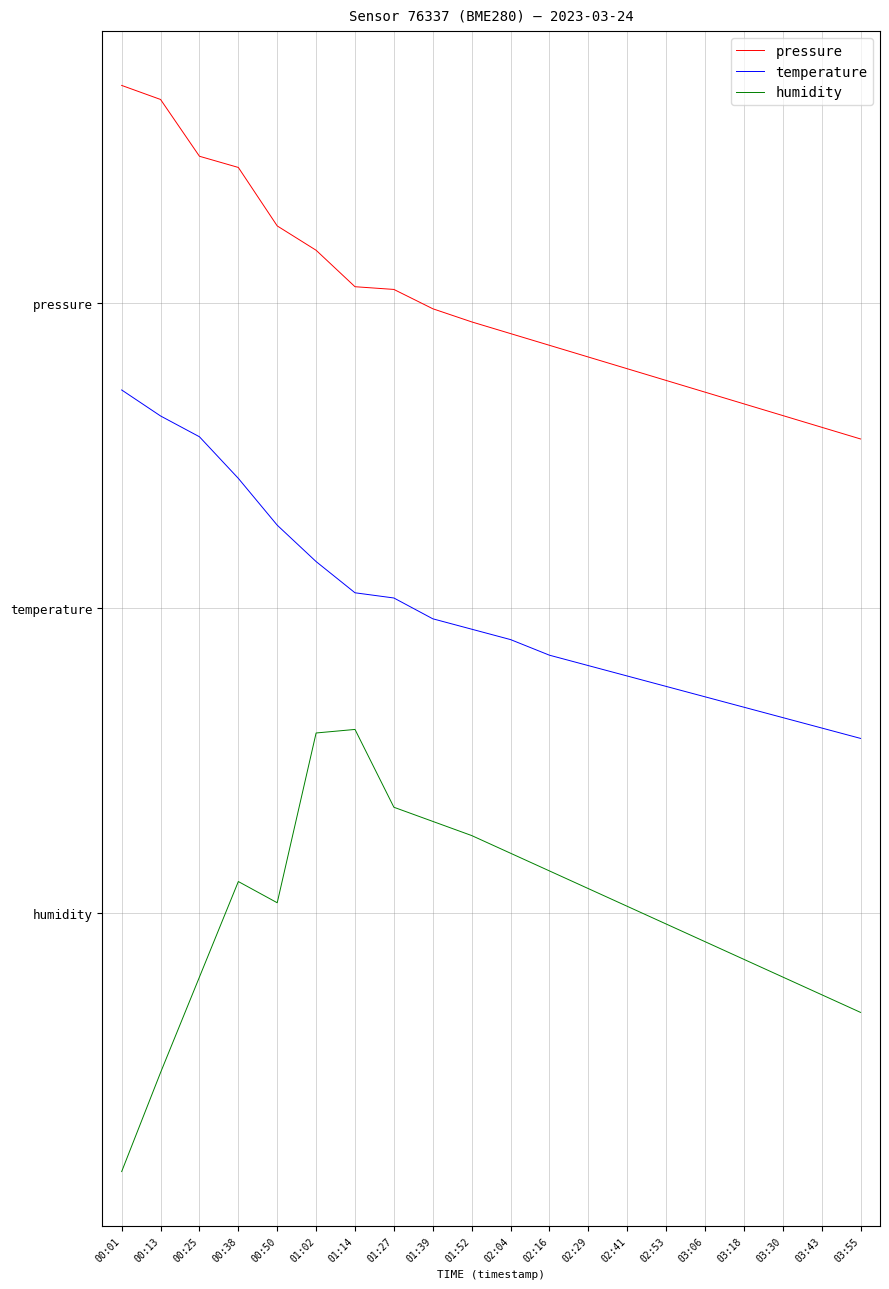

Which series changed the most between 00:01 and 03:06?

temperature